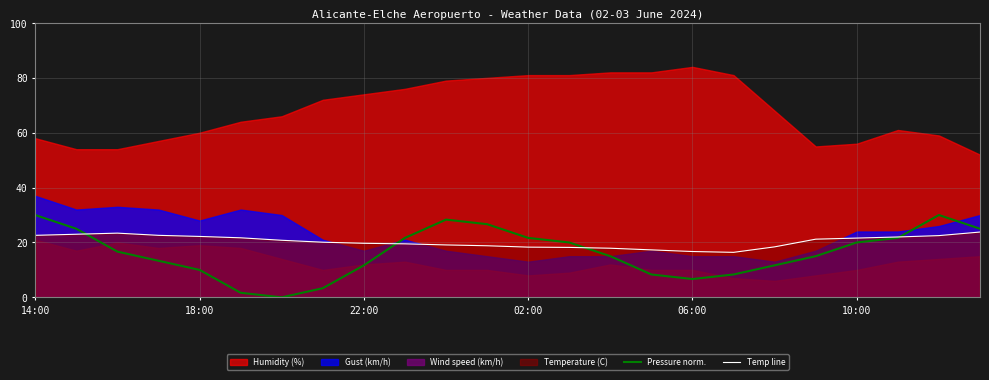

Which series ends up on top after the final intersection of Temp line and Pressure norm.?

Pressure norm.